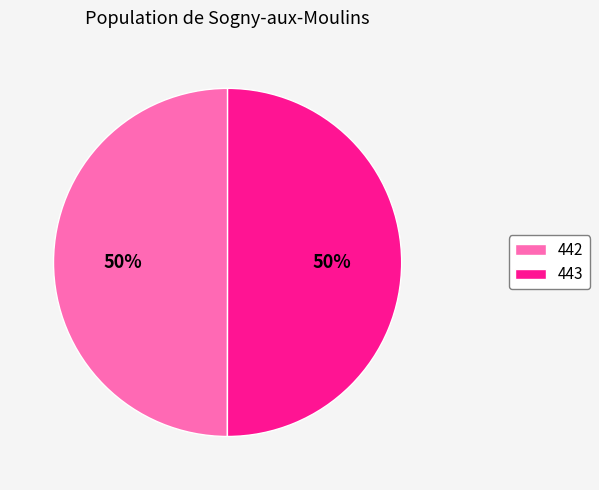

To the nearest percent, what portion does 442 represent?

50%